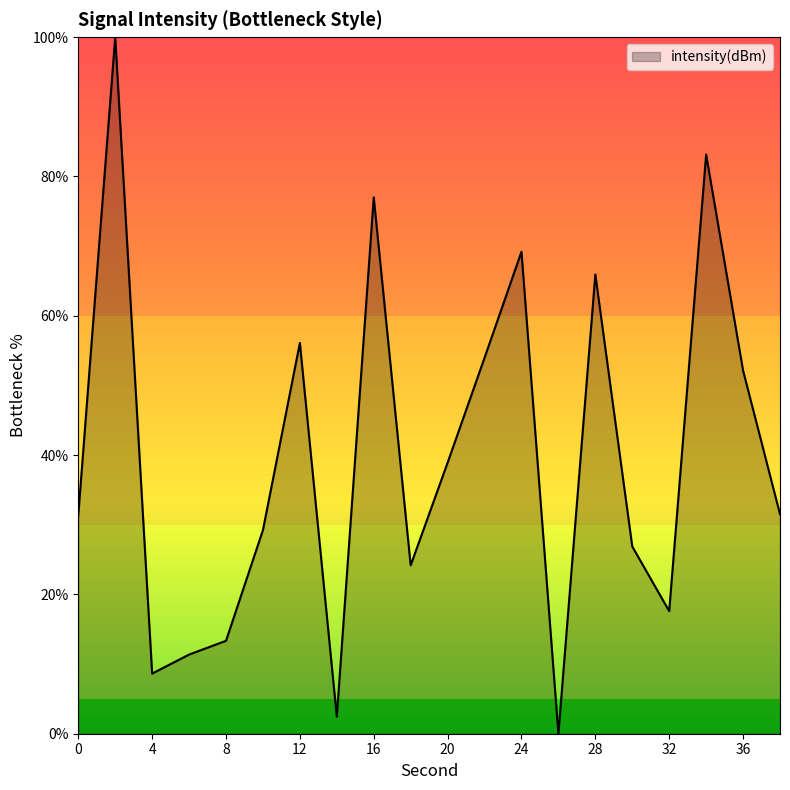

What is the maximum value shown in the chart?

100.0